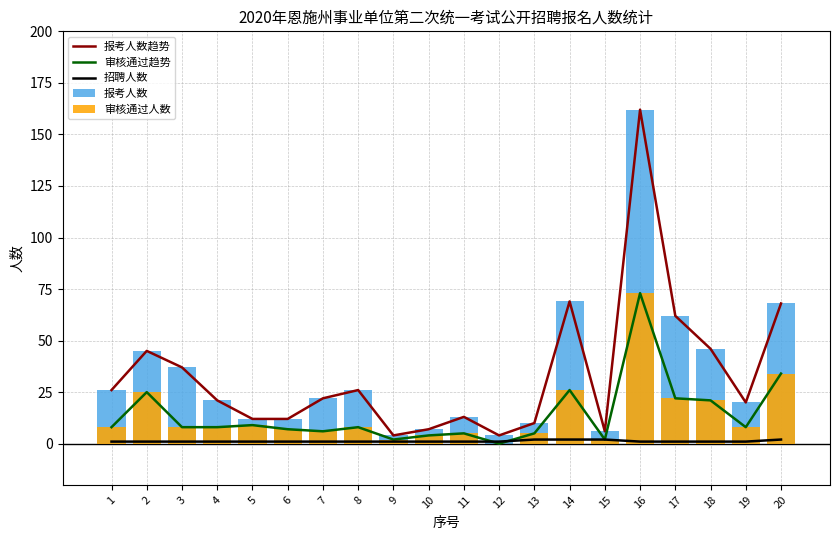

True or false: 审核通过趋势 has a value of 5 at 4.

False